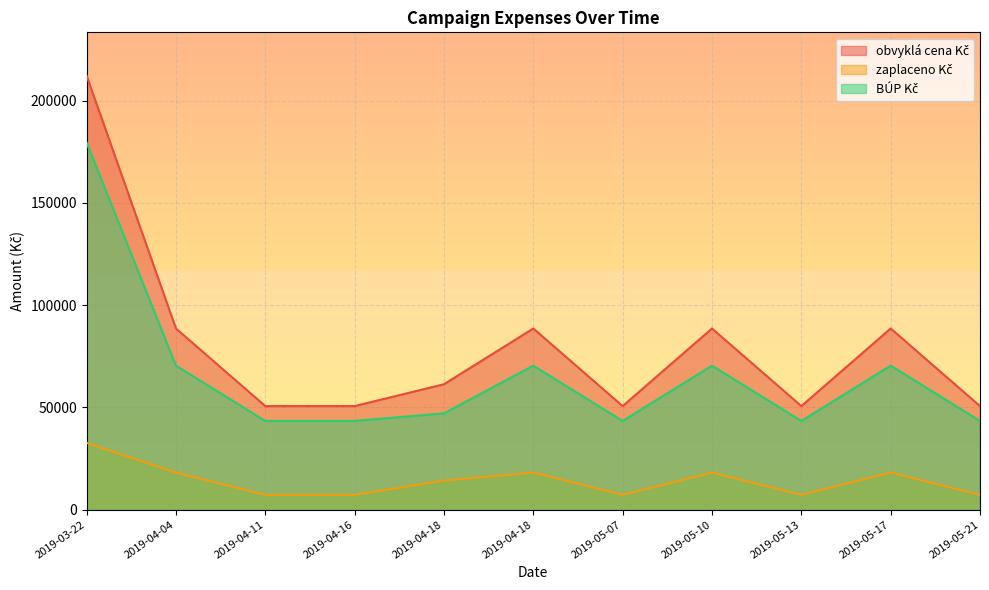

True or false: obvyklá cena Kč has a value of 50639 at 2019-04-16.

True